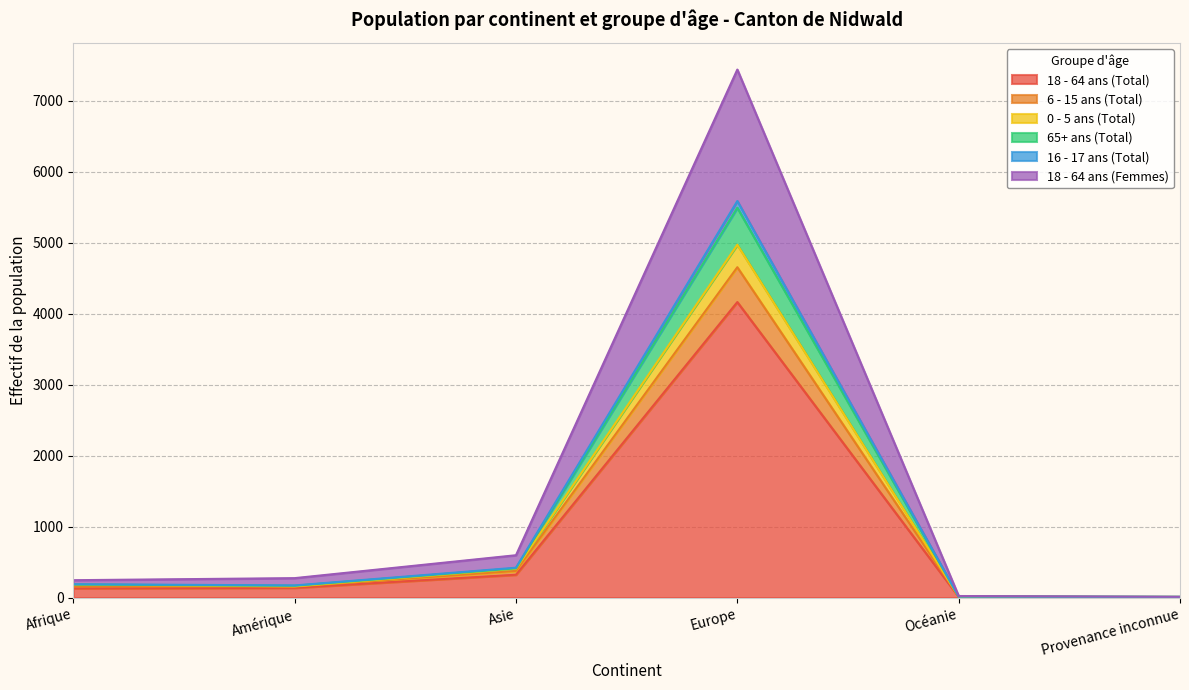

True or false: 6 - 15 ans (Total) and 18 - 64 ans (Total) intersect in this chart.

False